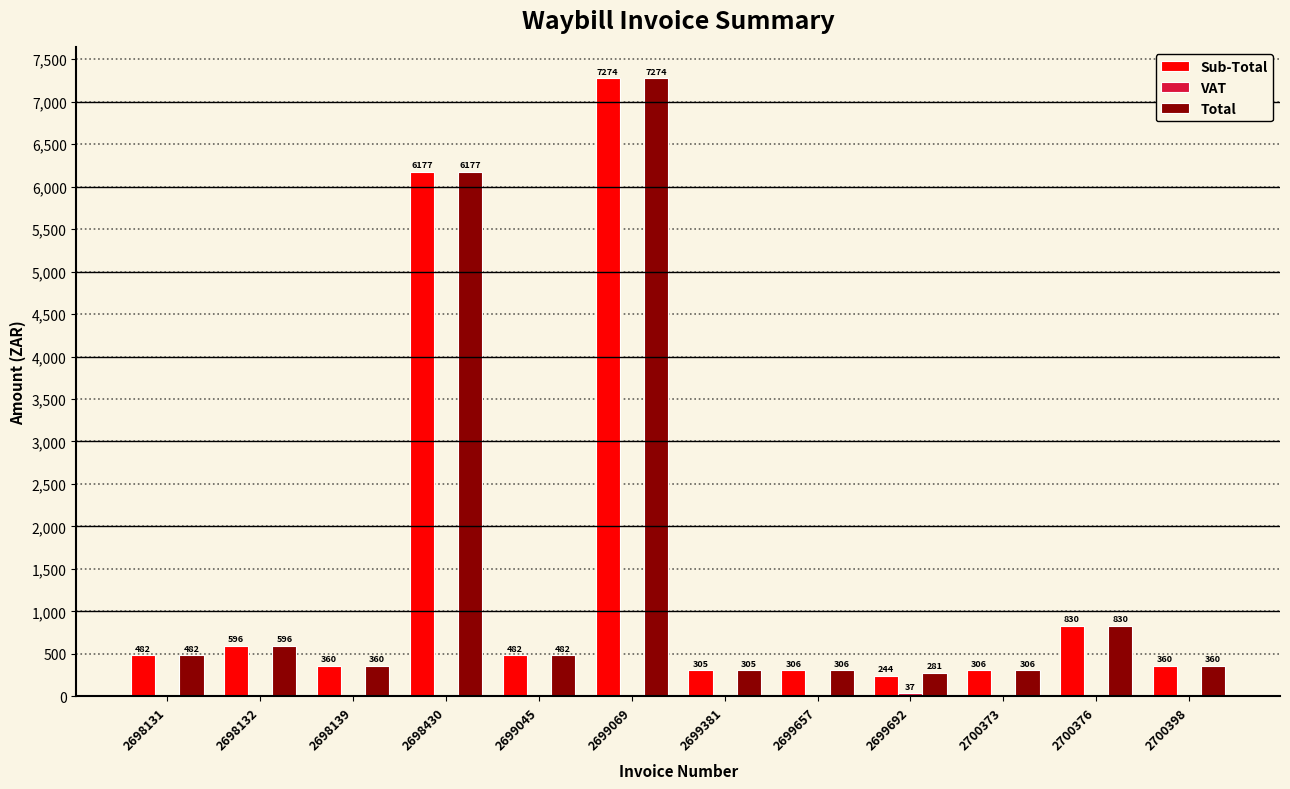

What is the total value across all series at 2698132?

1192.2